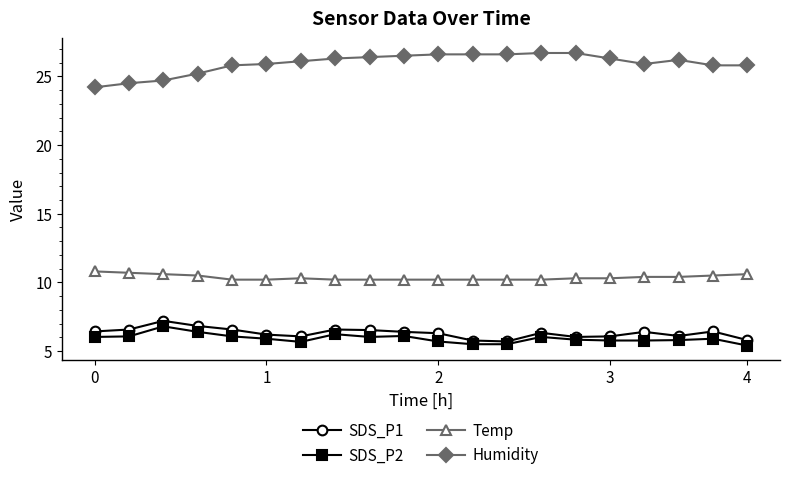

What are all the series names shown in the legend?

SDS_P1, SDS_P2, Temp, Humidity